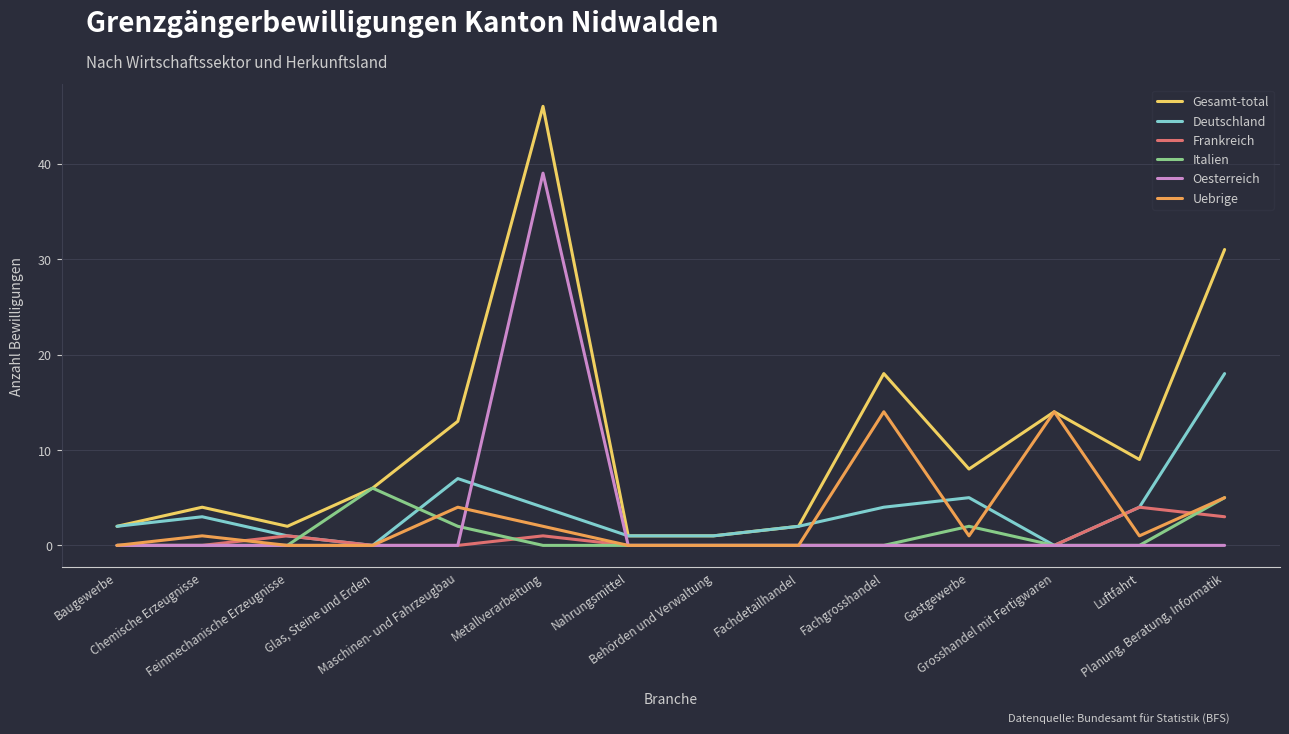

Which series has the largest total across all categories?

Gesamt-total